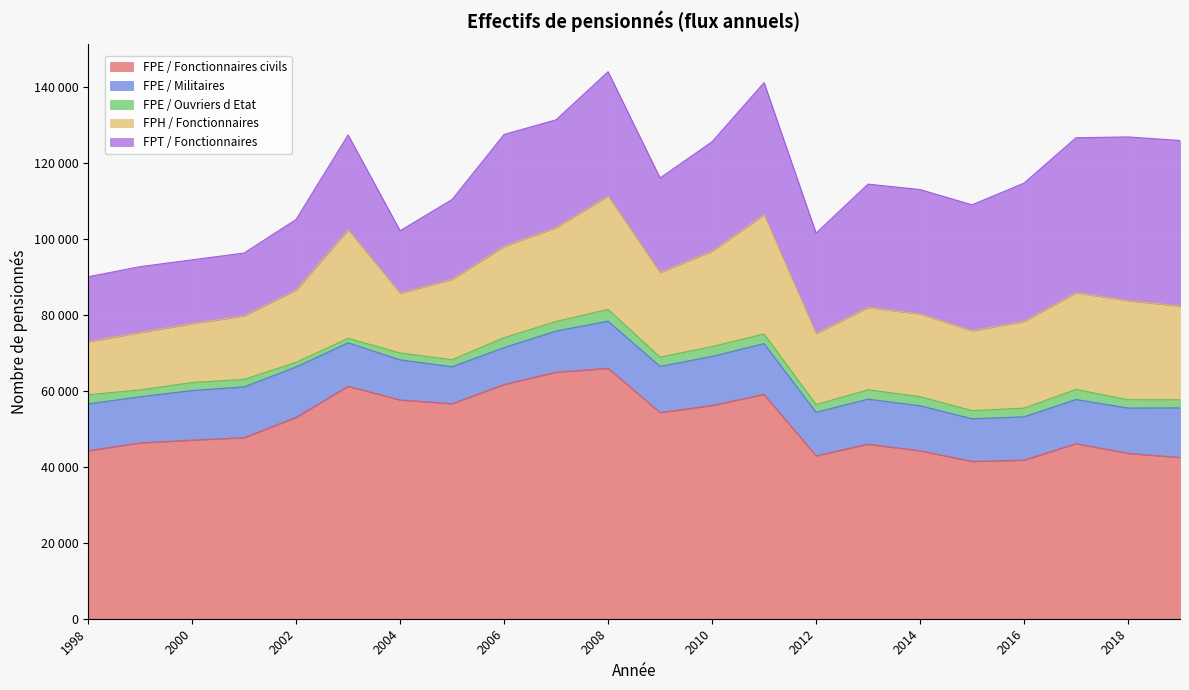

At how many categories does at least one series exceed 54149?

9